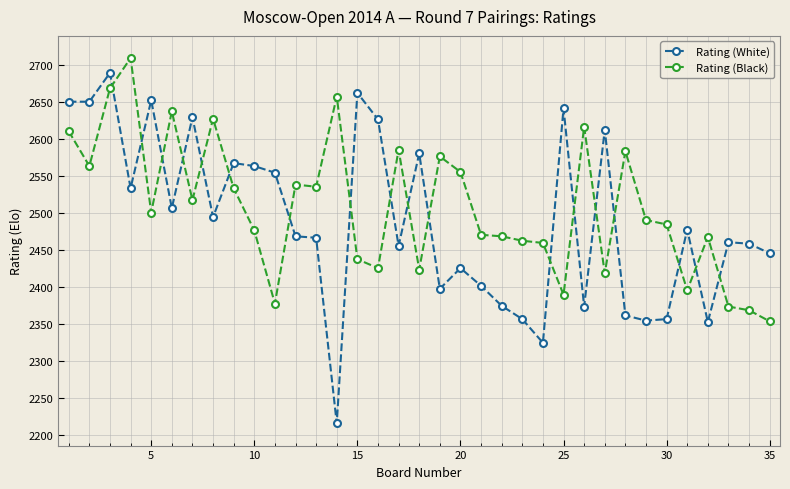

What is the minimum value for Rating (Black)?

2354